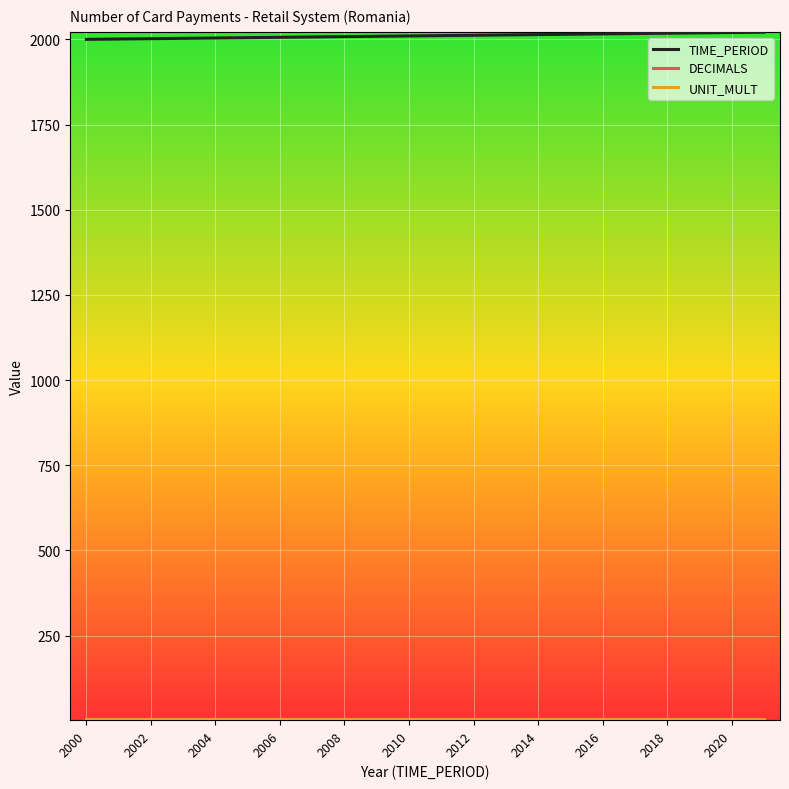

Which series has the largest total across all categories?

TIME_PERIOD